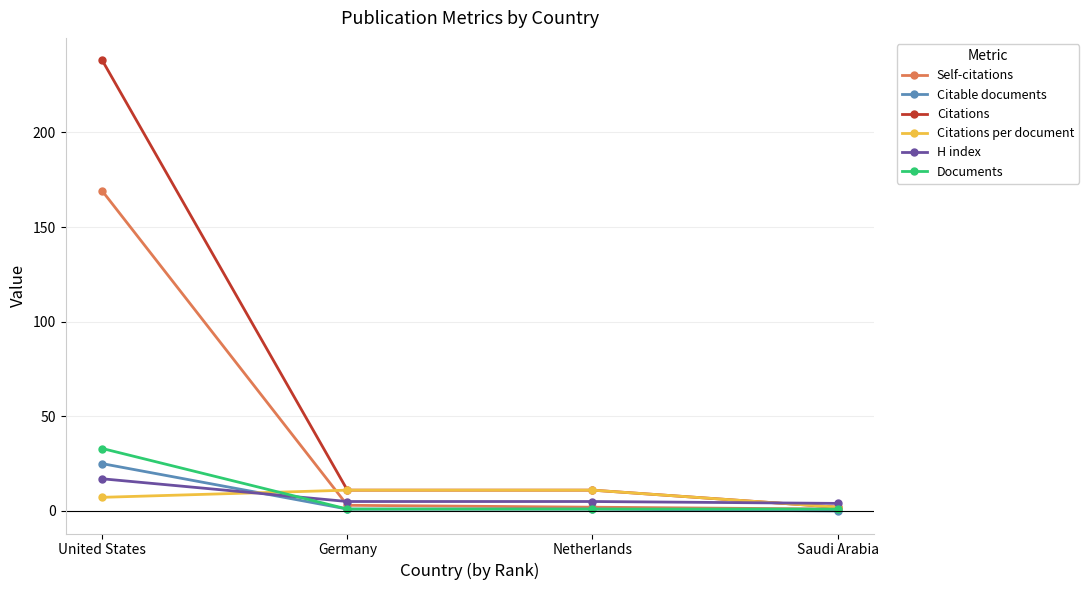

What is the label of the 3rd point from the left?

Netherlands